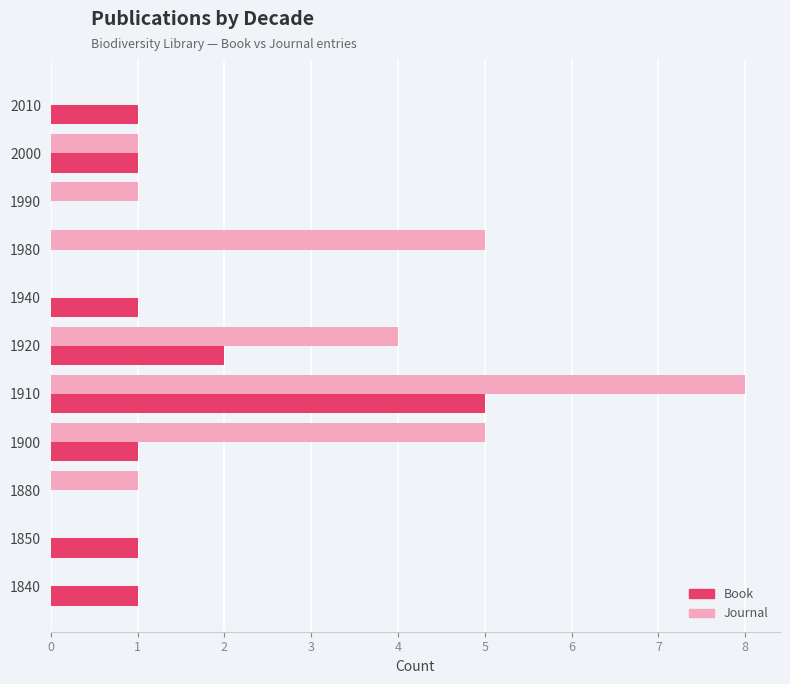

Which category has the highest value in the Book series?

1910